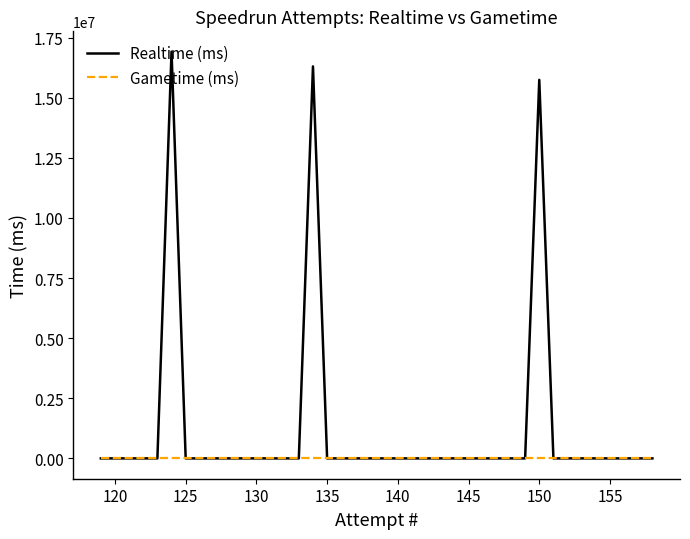

What is the maximum value for Realtime (ms)?

16917919